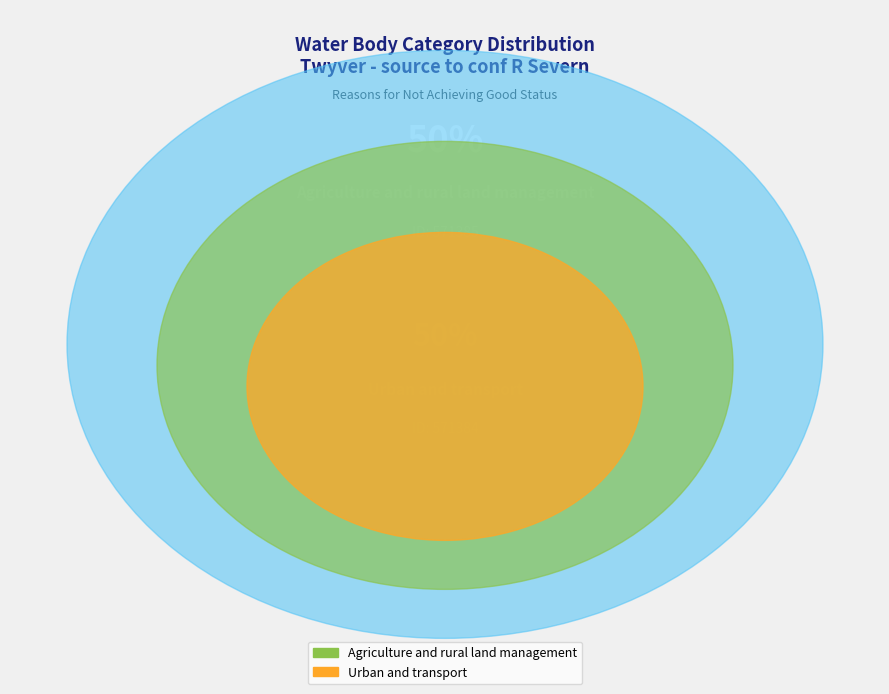

Which category accounts for the majority?

Agriculture and rural land management